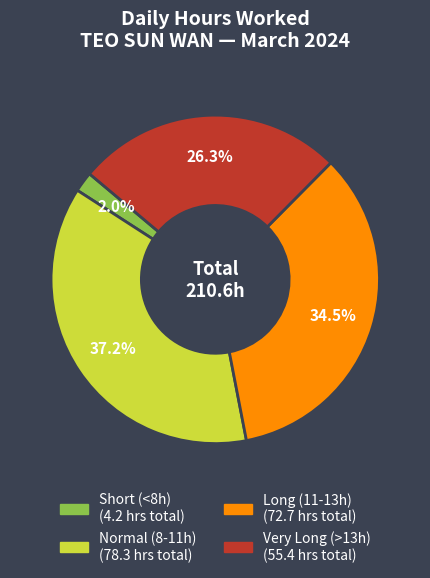

Does any single category account for the majority?

No